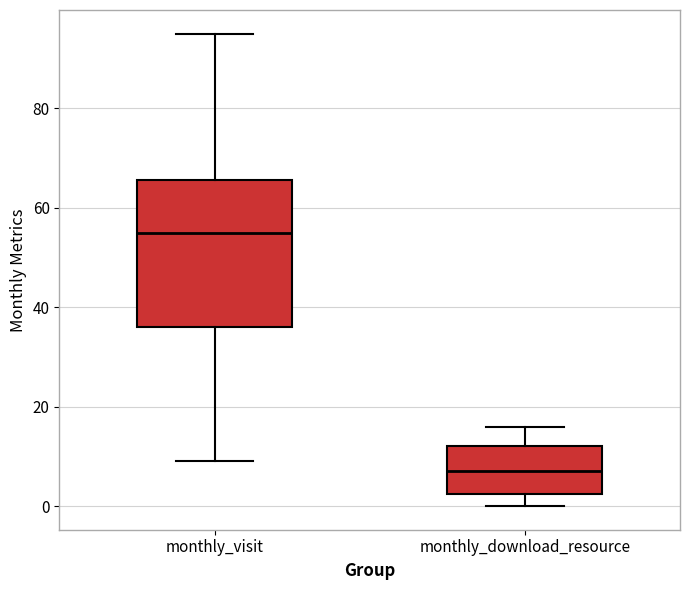

Which box has the lowest median line?

monthly_download_resource